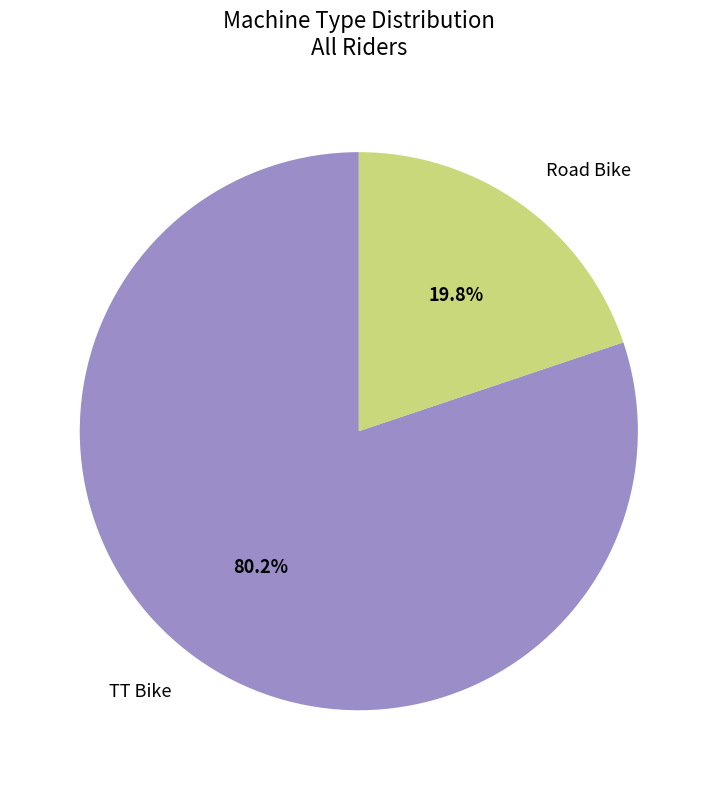

Which category has the smallest portion of the pie?

Road Bike